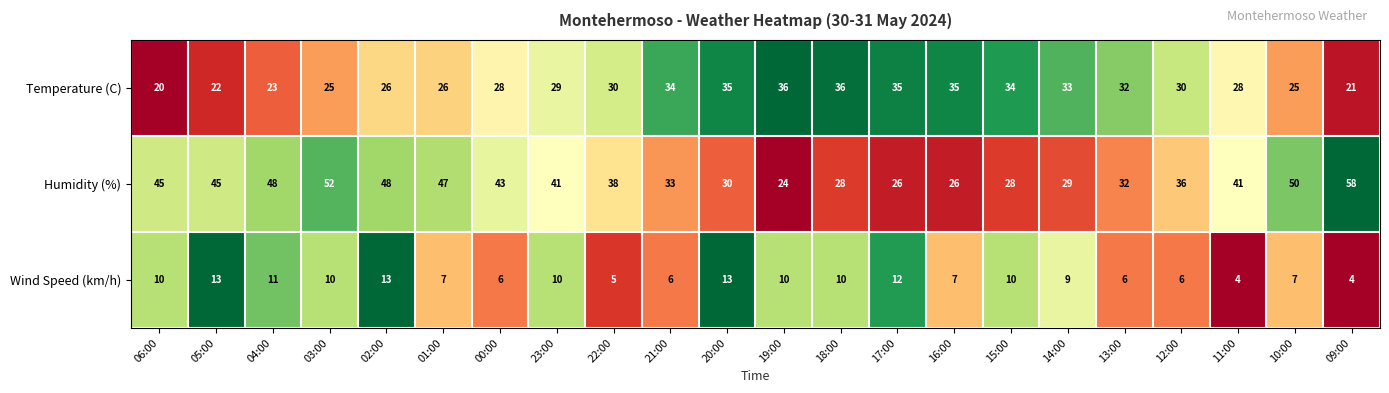

Rank the series by their maximum value, from highest to lowest.

Humidity (%), Temperature (C), Wind Speed (km/h)